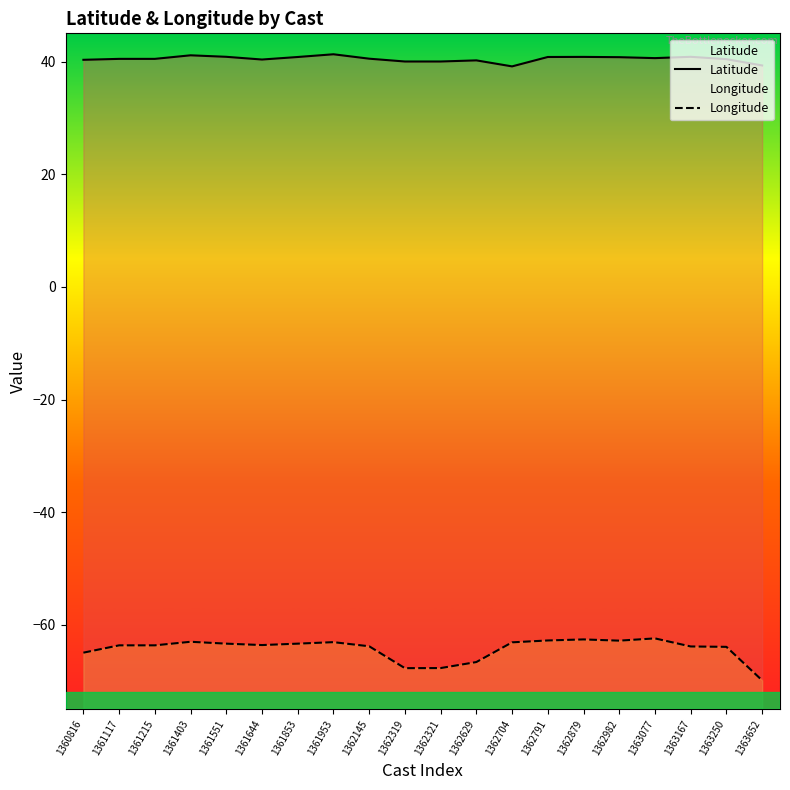

At which category is the sum across all series the highest?

1362879